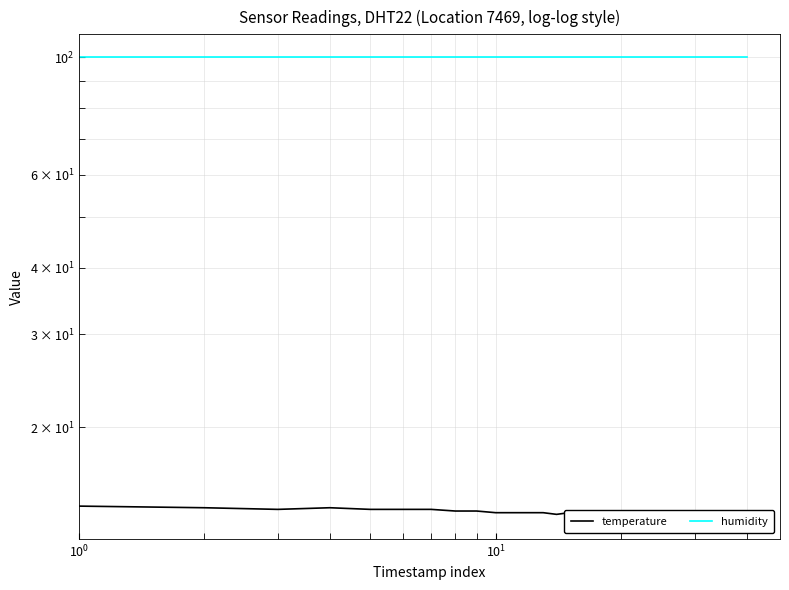

True or false: humidity has more than 2 points higher than both neighbors.

False